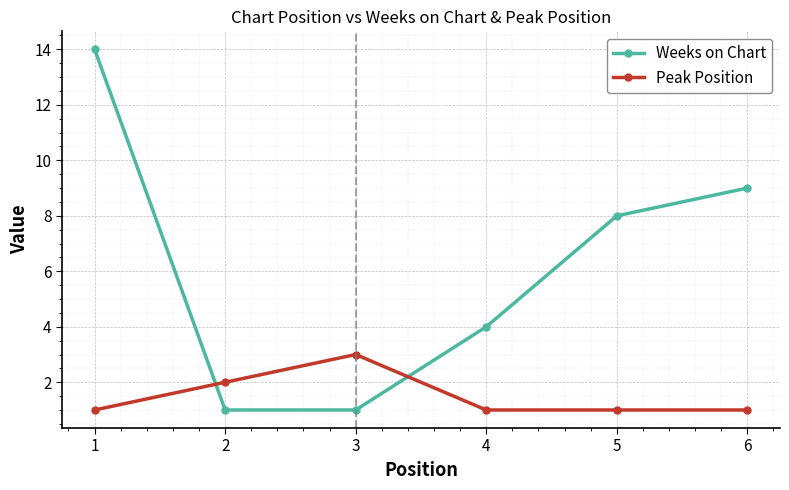

What is the sum of all Peak Position values?

9